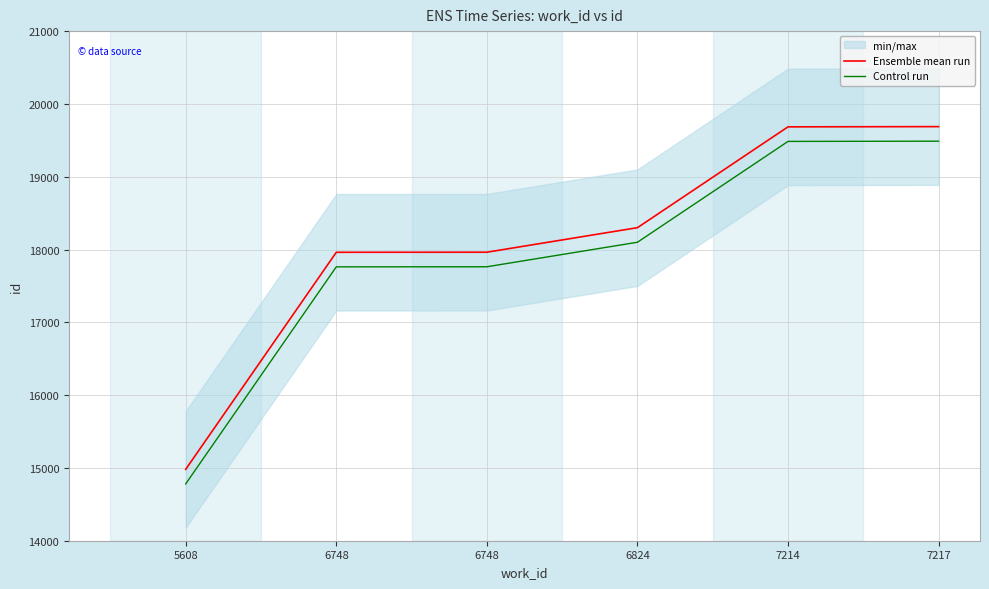

Is the value of Control run at 6824 greater than the value of Ensemble mean run at 5608?

Yes